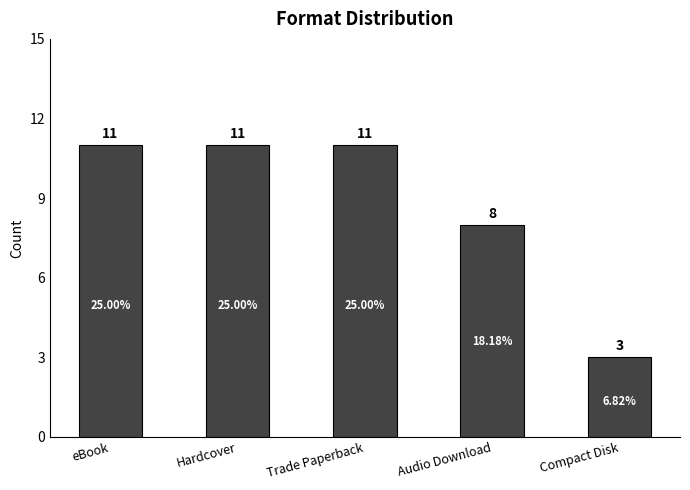

Is it true that the value at eBook is 6?

False